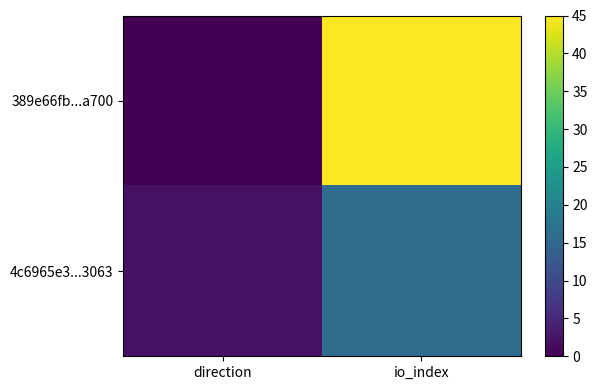

Which label corresponds to the largest value in the chart?

io_index